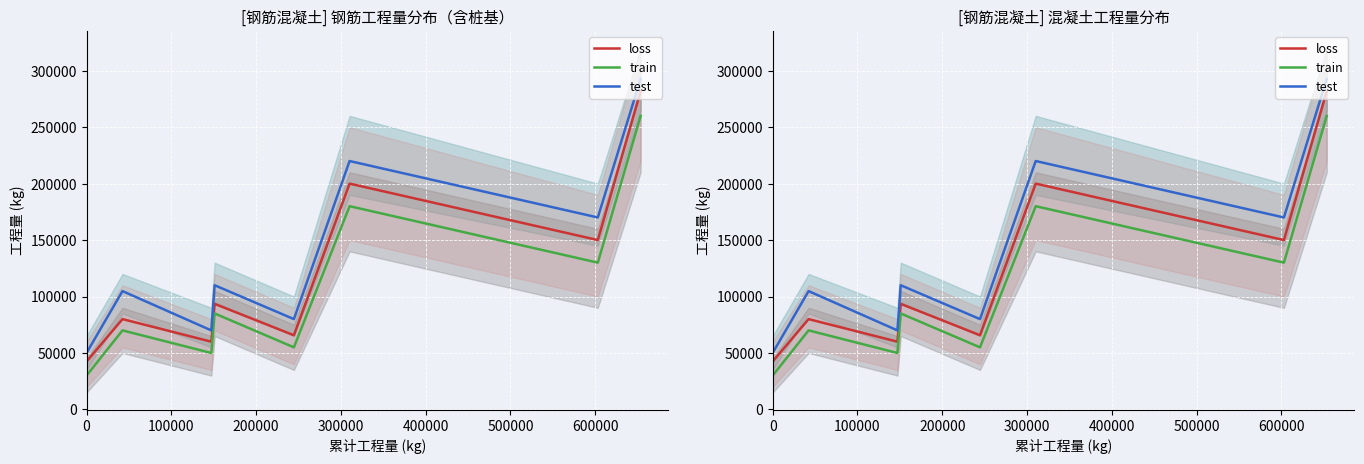

What is the lowest value of the test series?

50000